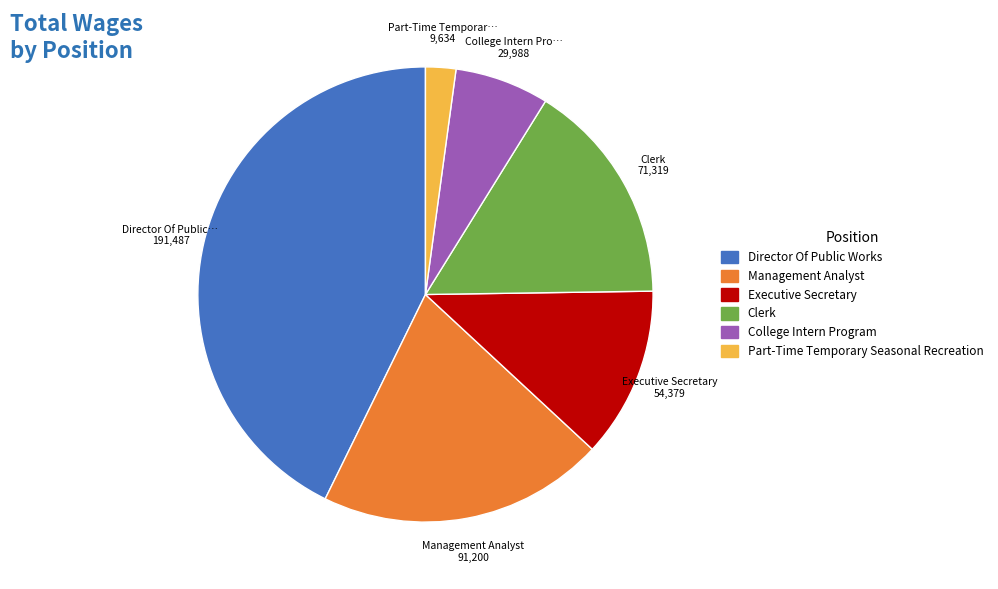

Approximately how many times larger is the value at Part-Time Temporary Seasonal Recreation compared to Management Analyst?

0.1